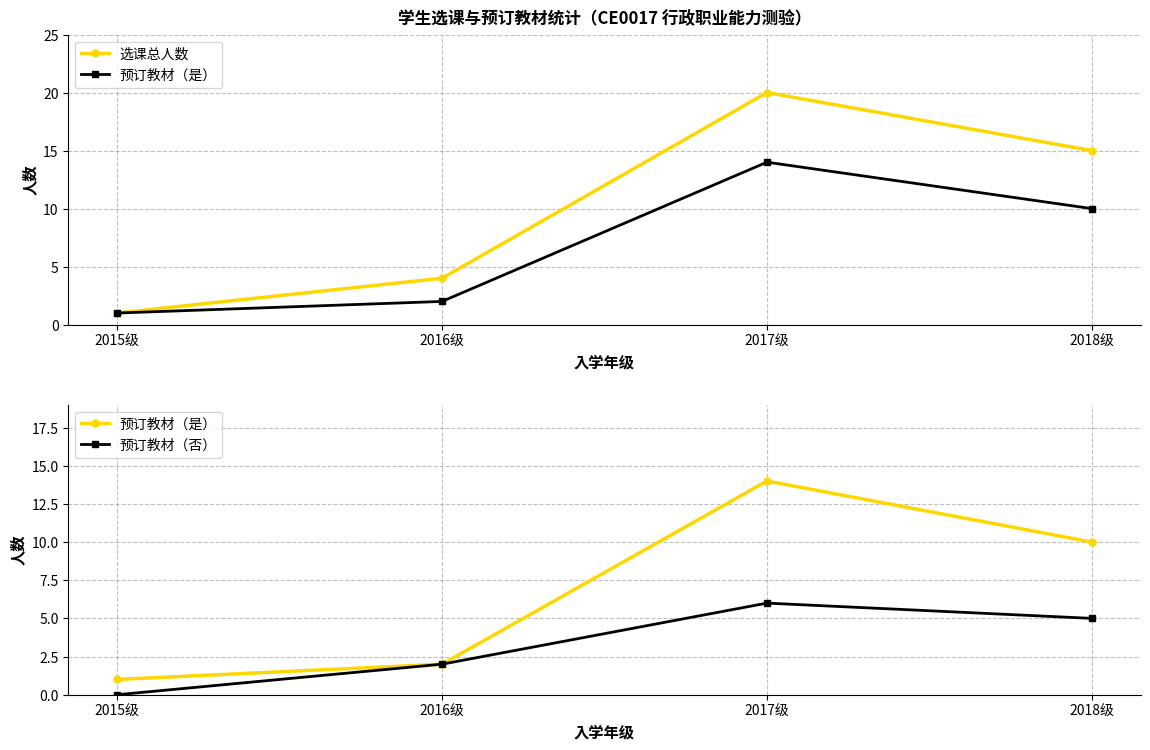

What value does the 选课总人数 series have at 2018级, to the nearest 10?

20